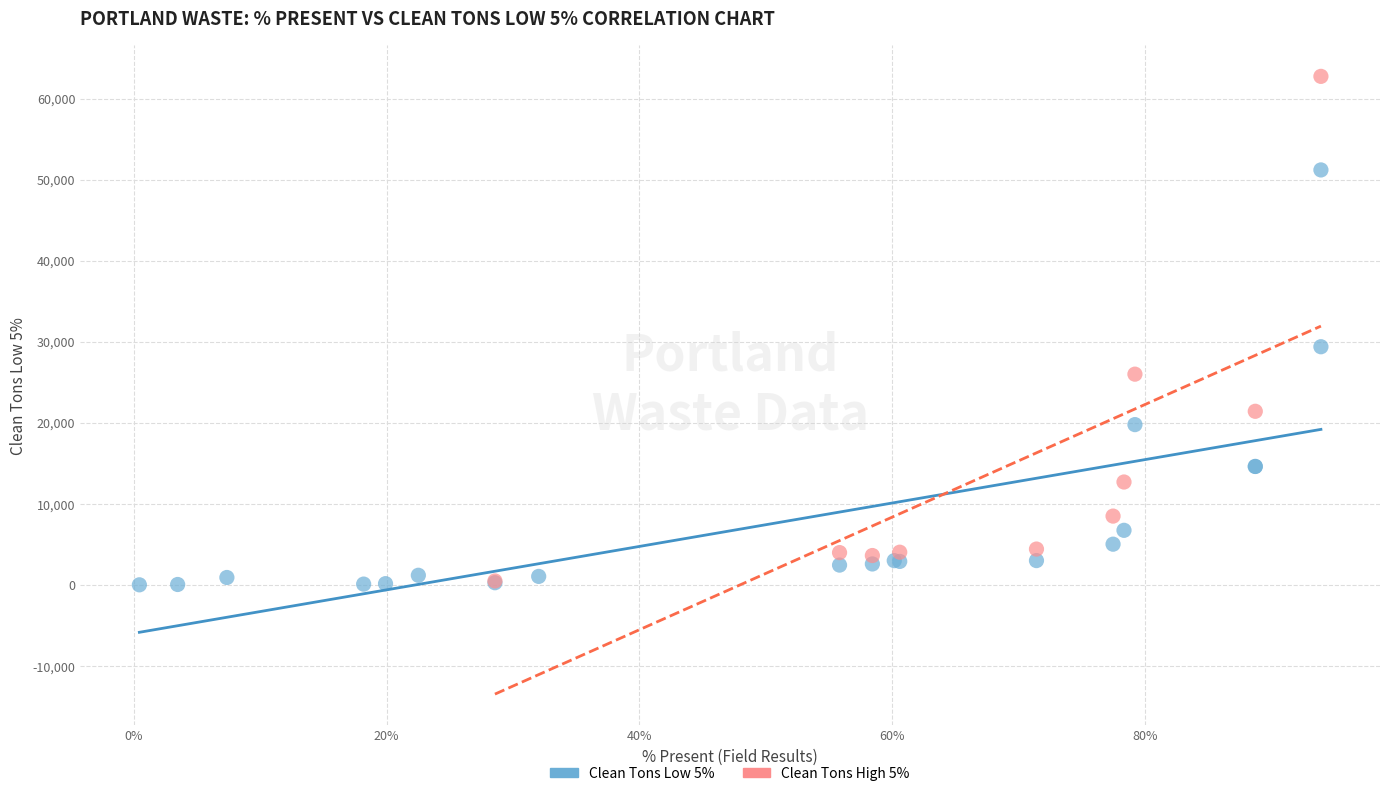

Which series has the largest Y range (max minus min)?

Clean Tons High 5%